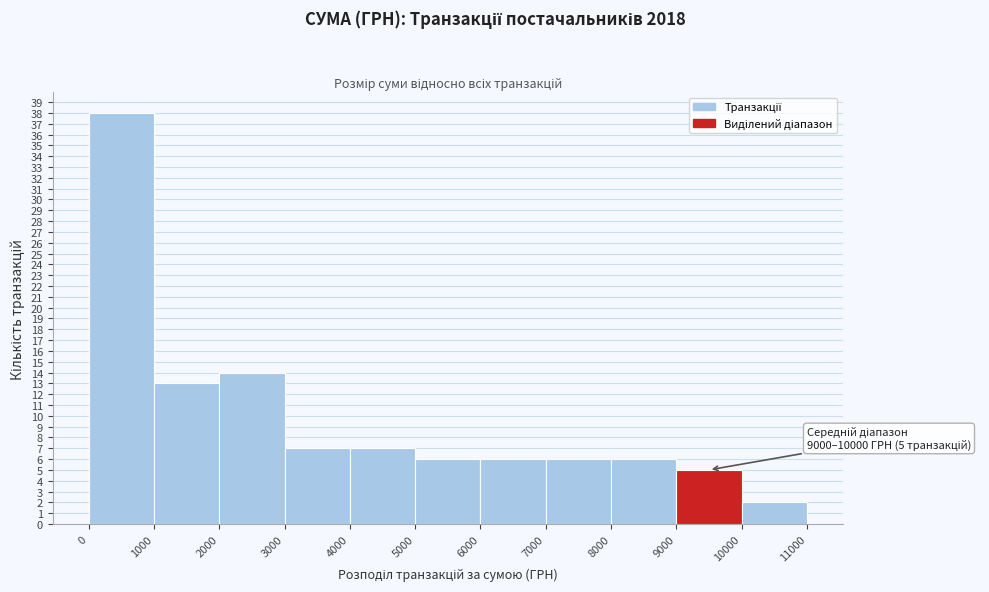

Over which range of the x-axis is the bar tallest?

0 to 1000